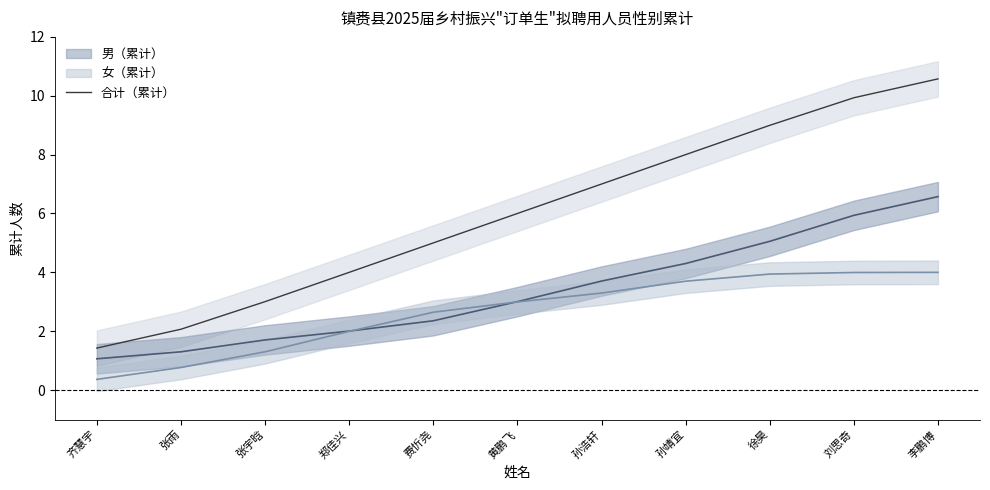

What is the difference between the maximum and second lowest values?

8.5